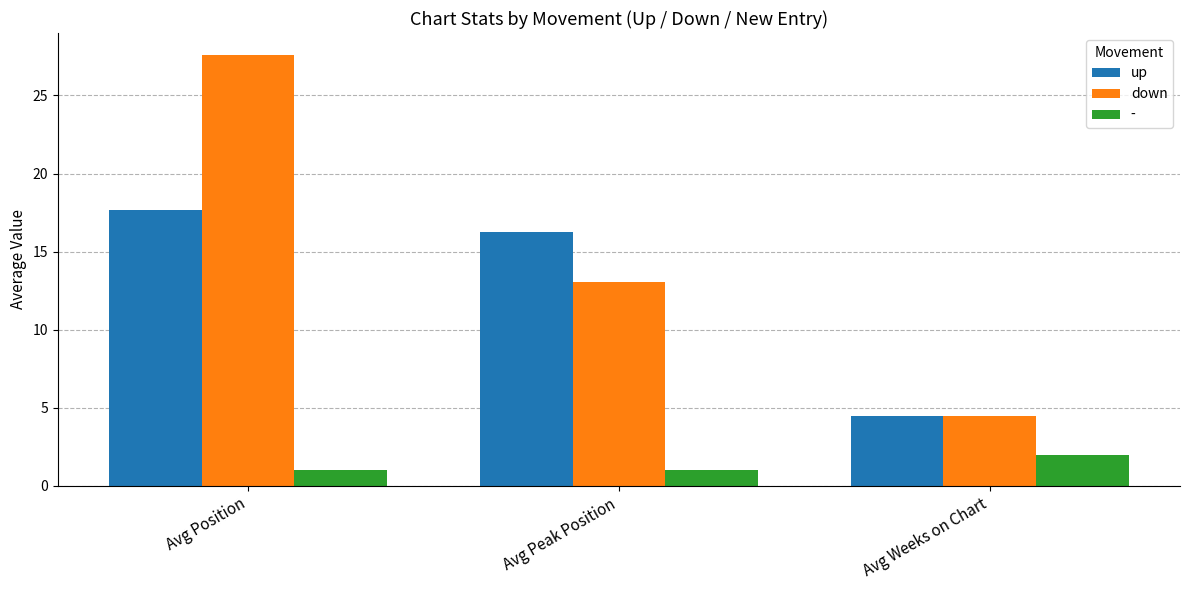

Reading right to left, what are all the values shown in this chart?

up: 4.5	16.3	17.7
down: 4.5	13.1	27.6
-: 2.0	1.0	1.0